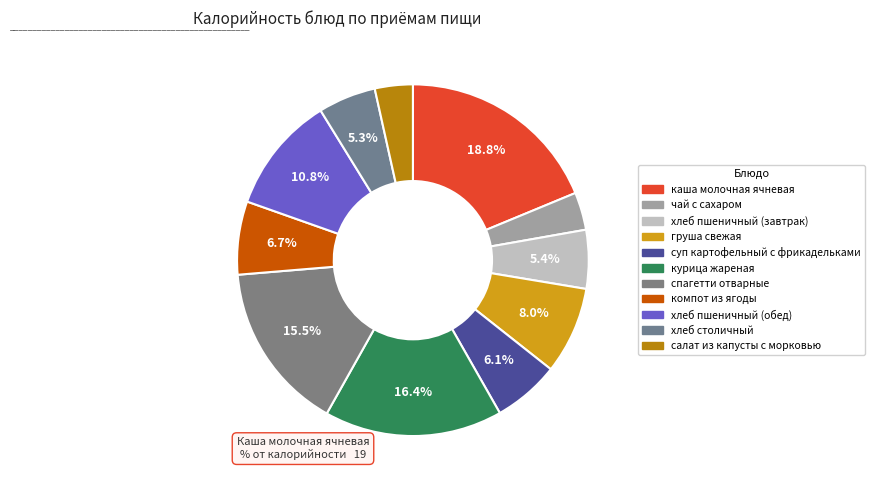

To the nearest percent, what percentage of the pie is чай с сахаром?

3%